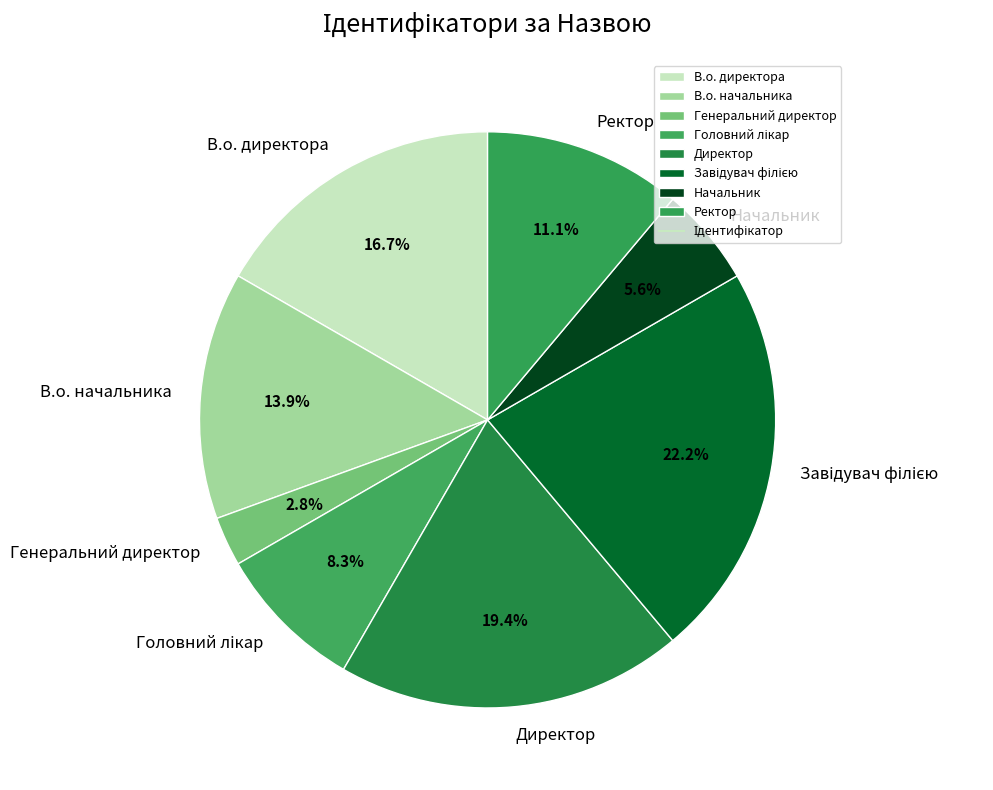

How many slices are in this pie chart?

8